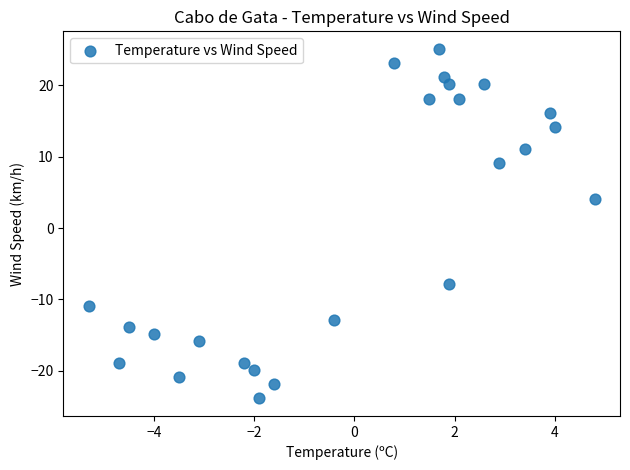

What Y value in the scatter plot is closest to 0?

4.1